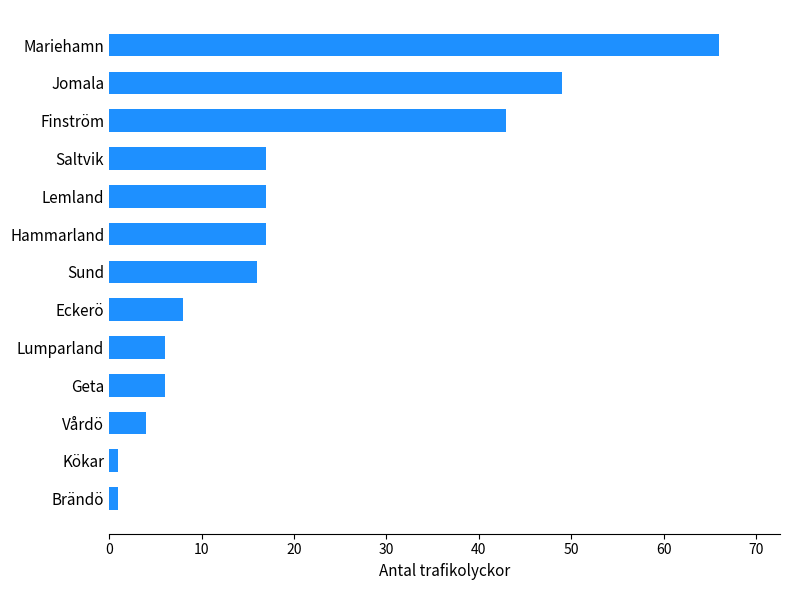

What is the ratio of the value at Jomala to the value at Lemland?

2.9